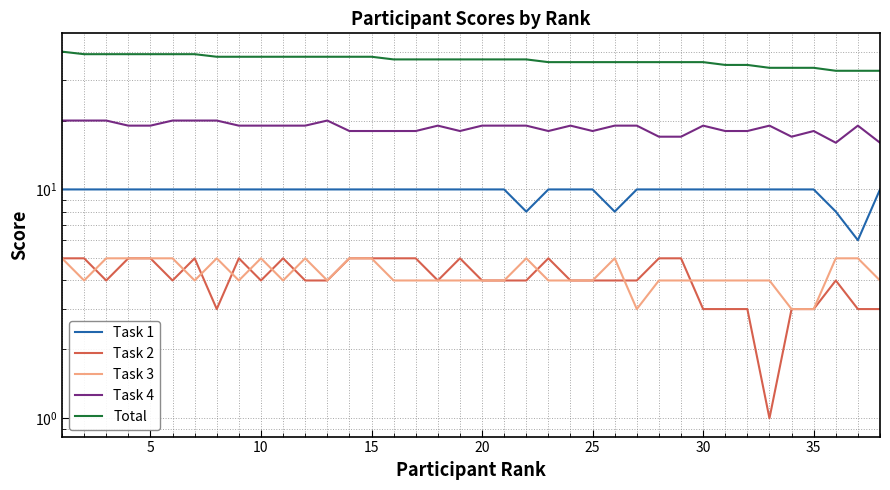

True or false: Total and Task 1 cross at least once.

False